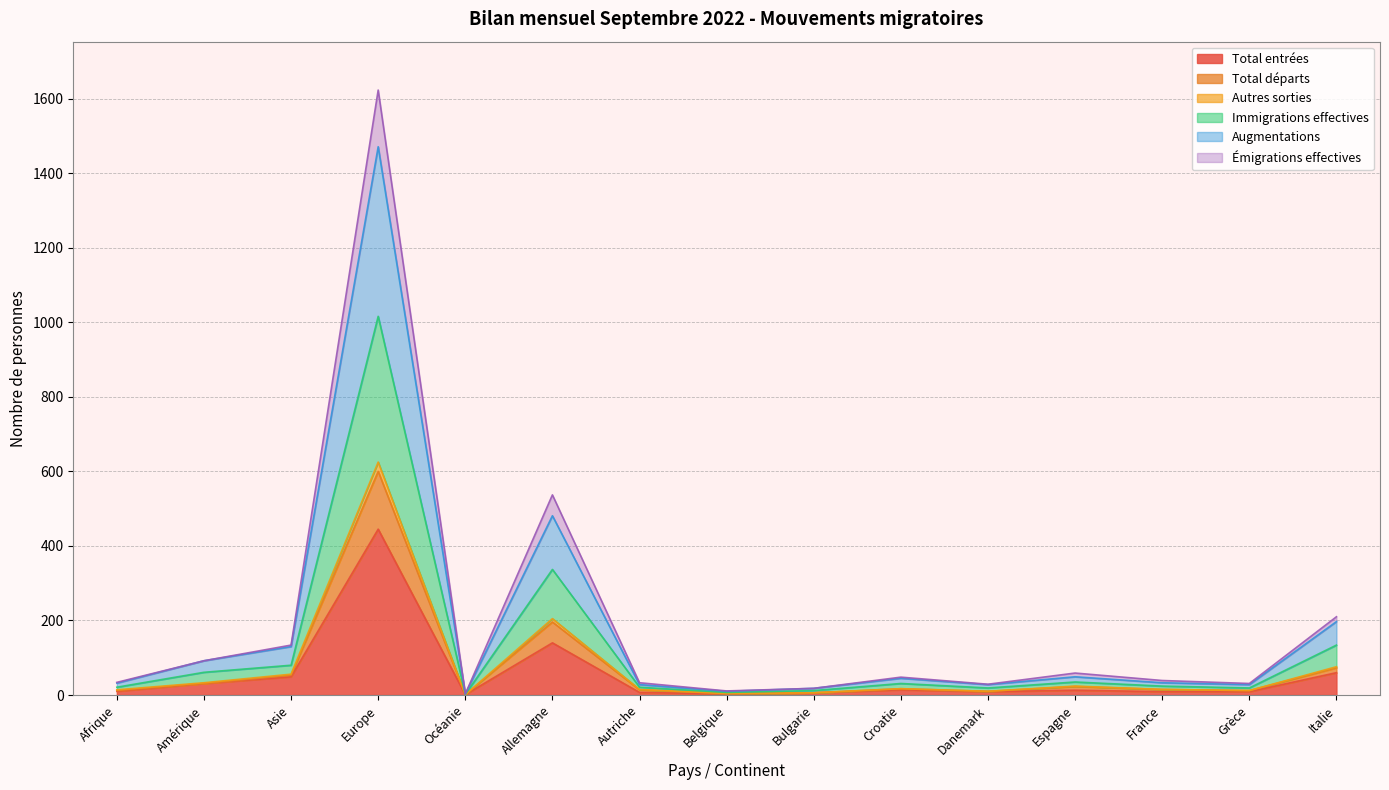

At which label is Total entrées closest to 223?

Allemagne